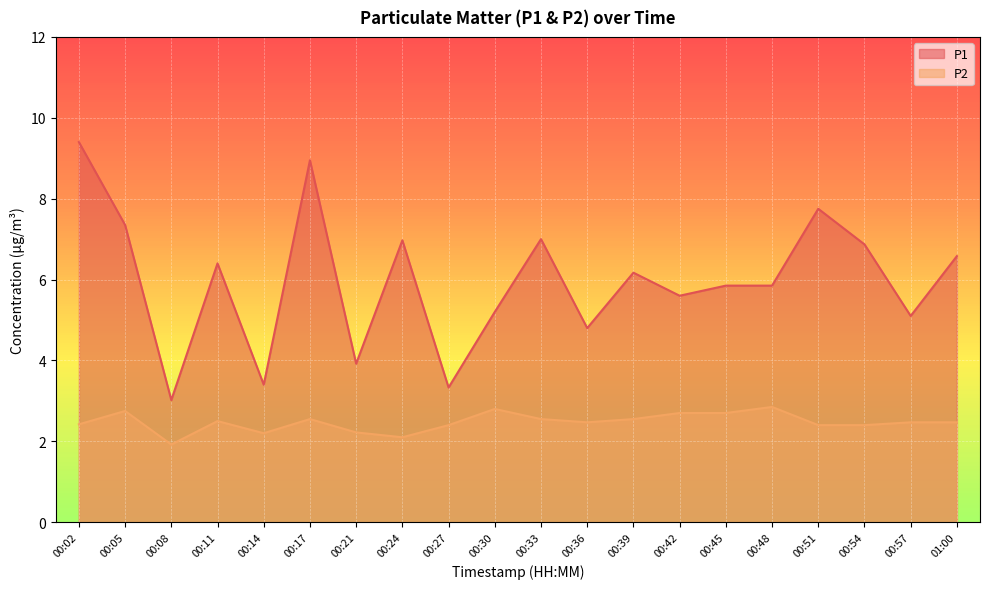

List the series in order of their peak value, highest first.

P1, P2